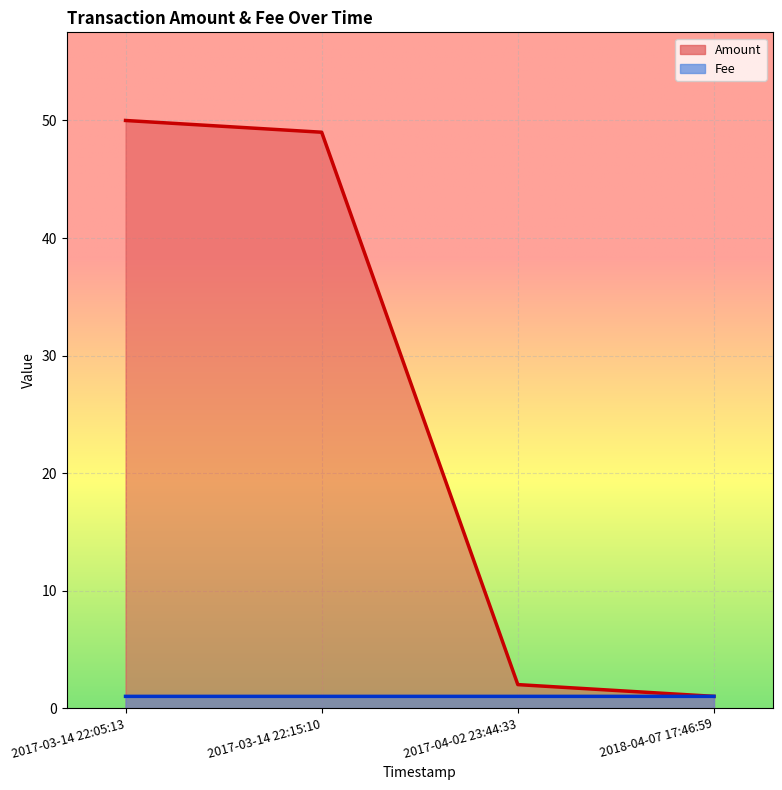

At how many categories does at least one series exceed 30?

2